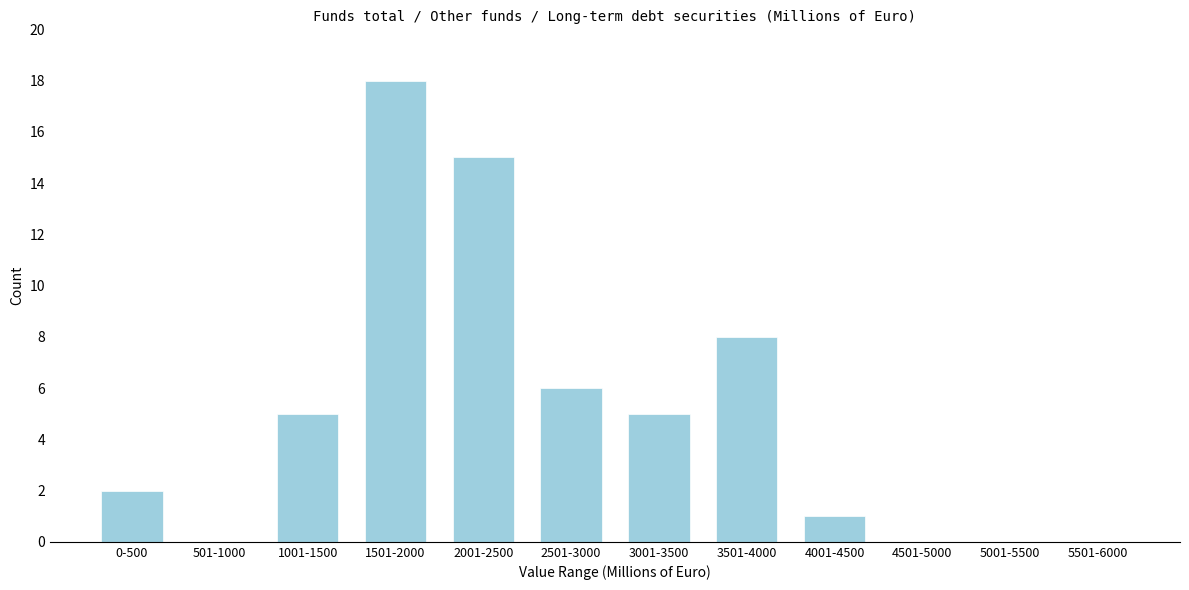

Reading left to right, transcribe all the data shown in this chart.

0-500=2	501-1000=0	1001-1500=5	1501-2000=18	2001-2500=15	2501-3000=6	3001-3500=5	3501-4000=8	4001-4500=1	4501-5000=0	5001-5500=0	5501-6000=0